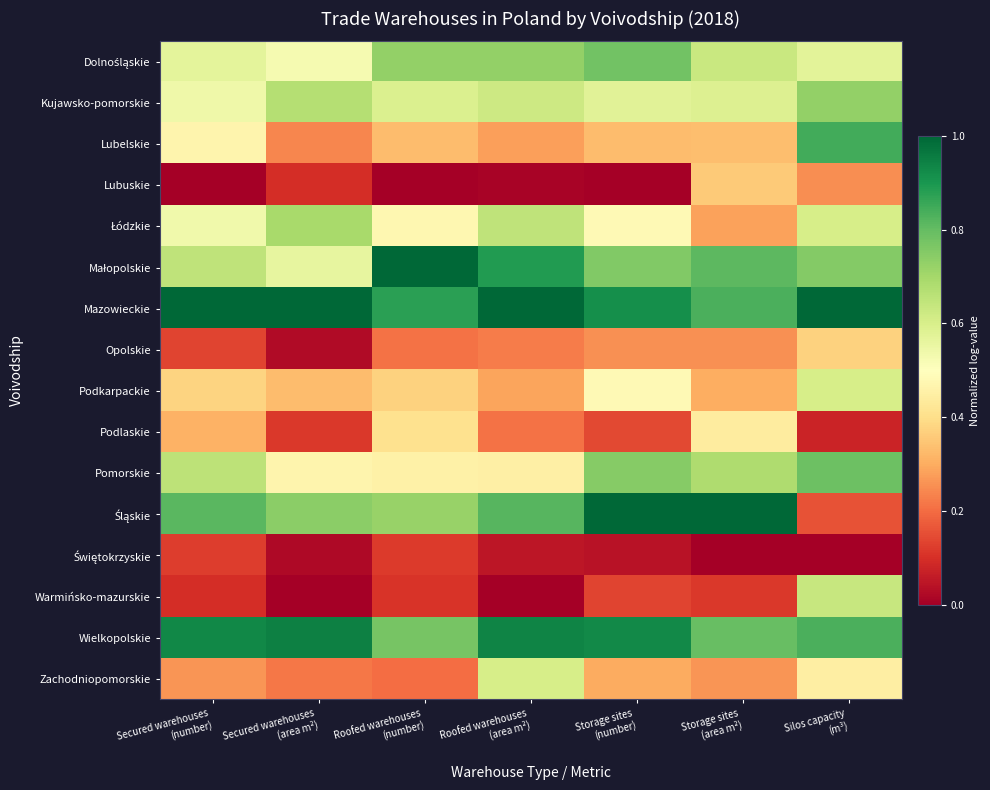

What is the spread (max minus min) of values at Storage sites
(number)?

1.0